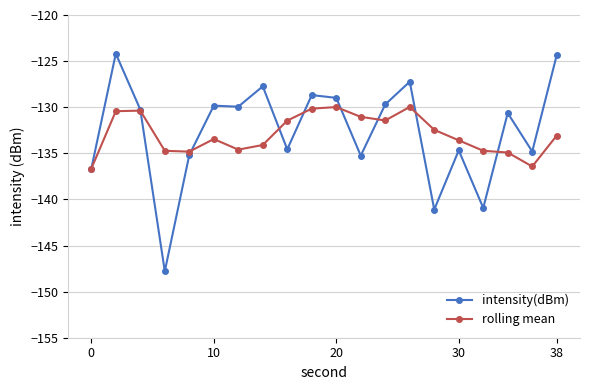

True or false: rolling mean has more than 2 interior local peaks.

True